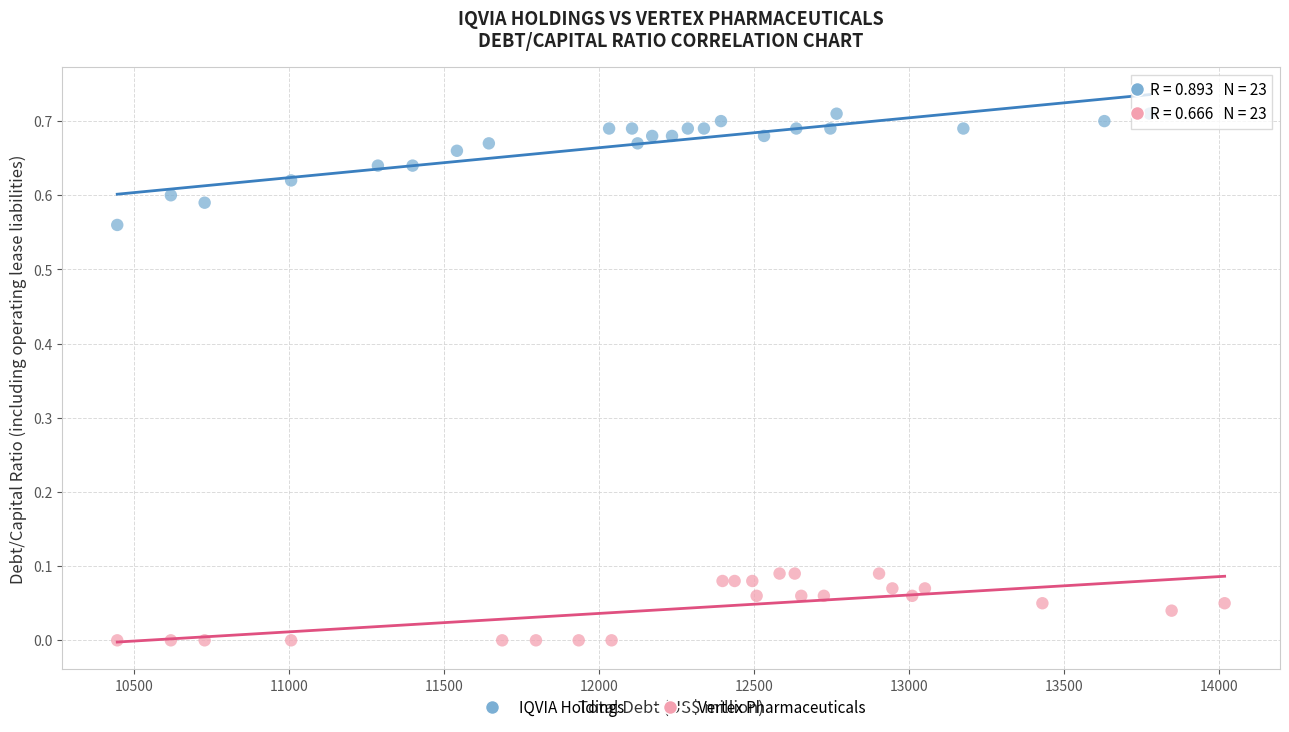

Which series reaches the minimum Y coordinate?

Vertex Pharmaceuticals